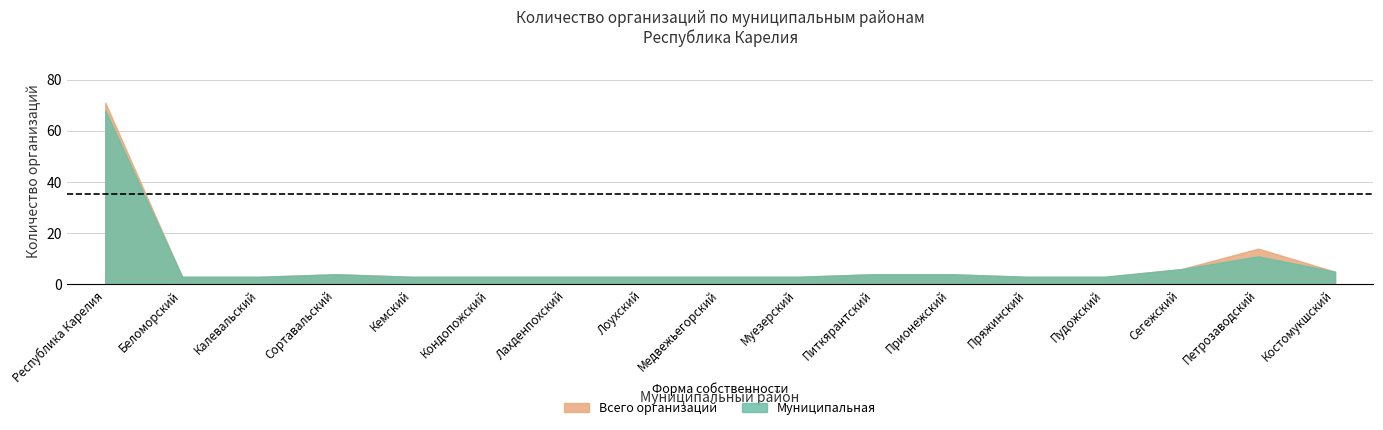

Between Кемский and Республика Карелия, which is larger?

Республика Карелия